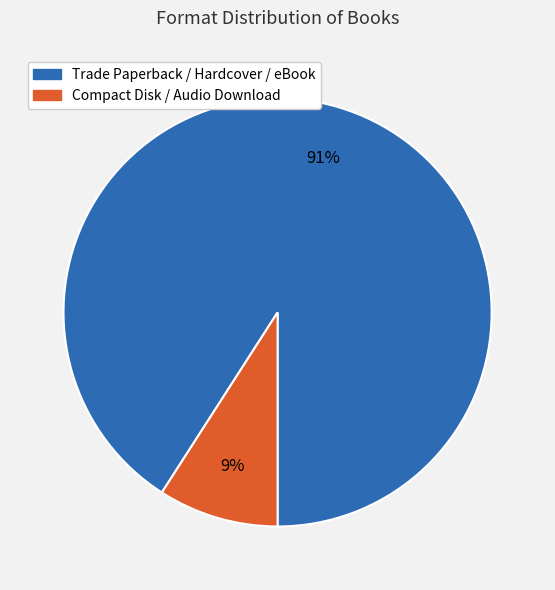

Is there any slice that represents more than half of the pie?

Yes